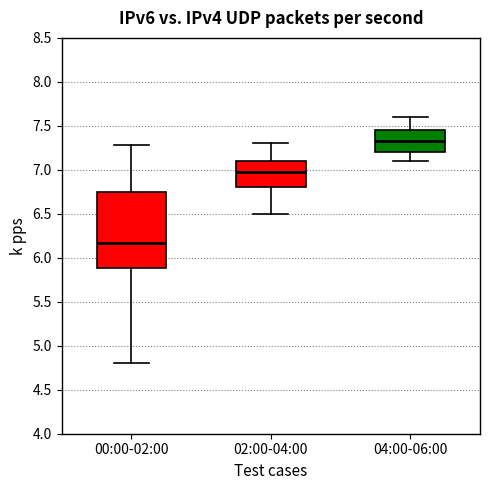

Reading left to right, read every box against the y-axis: the position of its median line, the range the box covers, and the ends of its whiskers. The values are not printed on the chart, so give them approximately, as read against the axis.

00:00-02:00: median 6.15, box 5.90 to 6.75, whiskers 4.80 to 7.30
02:00-04:00: median 7.00, box 6.80 to 7.10, whiskers 6.50 to 7.30
04:00-06:00: median 7.35, box 7.20 to 7.45, whiskers 7.10 to 7.60